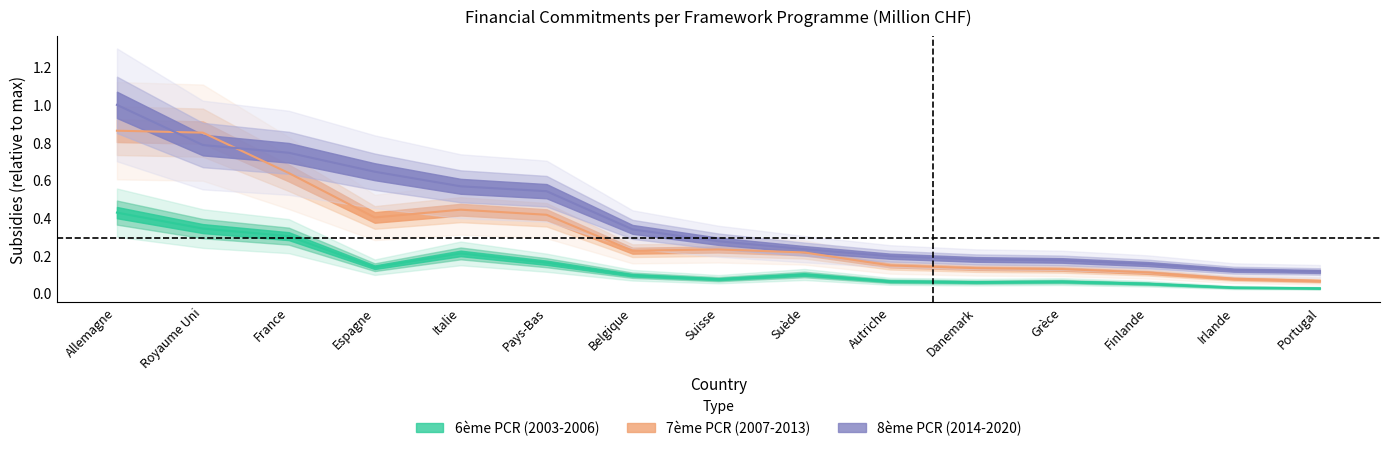

Rank the series at Grèce from highest to lowest value.

8ème PCR (2014-2020), 7ème PCR (2007-2013), 6ème PCR (2003-2006)